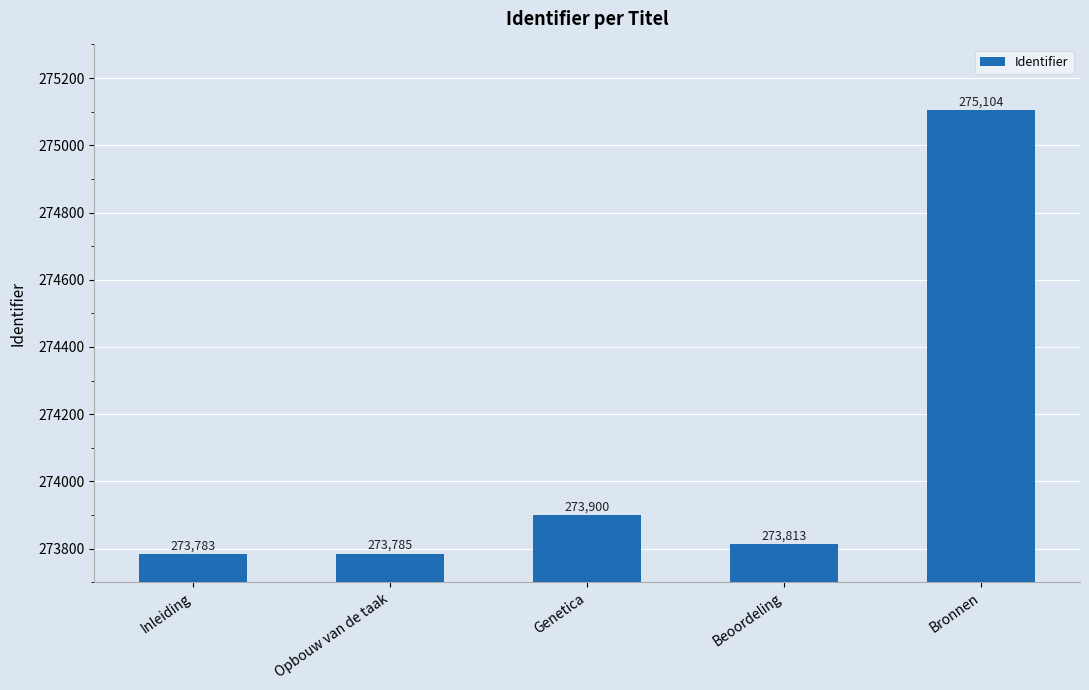

At which label does the data first exceed 273813?

Genetica